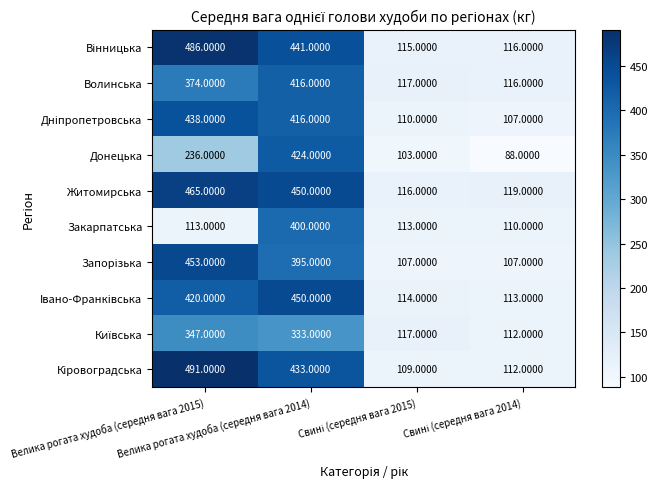

What is the sum of all Волинська values?

1023